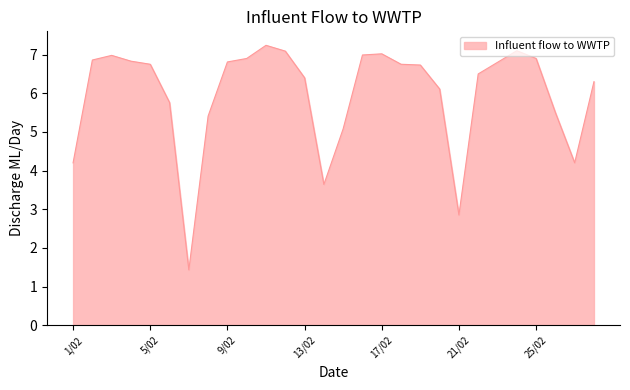

What is the difference between the maximum and minimum values?

5.8